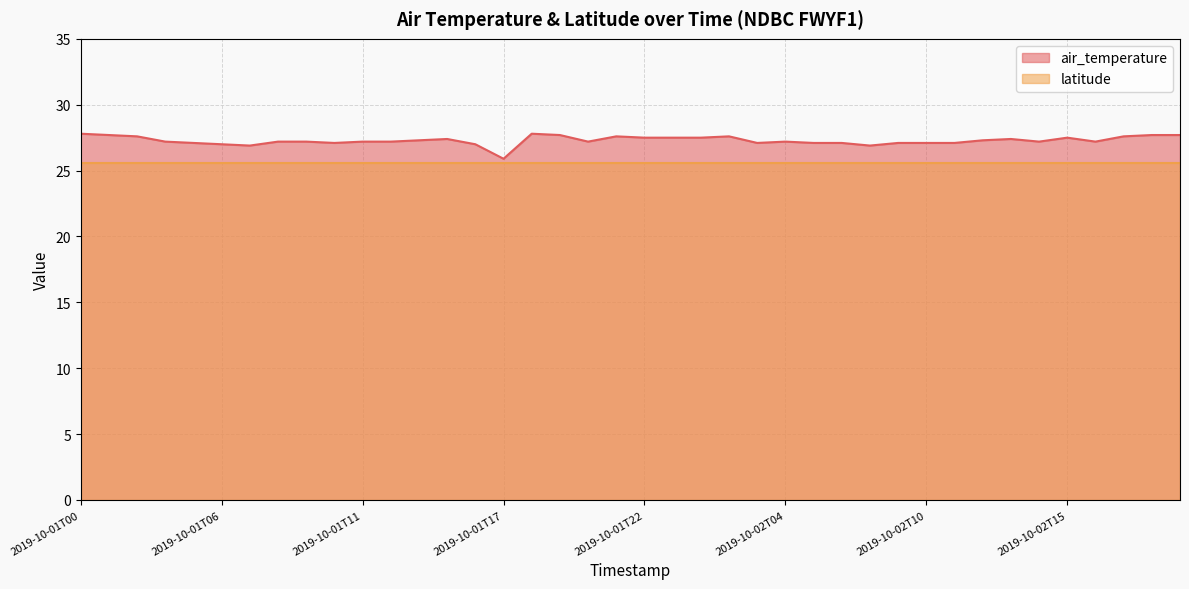

How many interior local valleys (lower than both neighbors) does the data have?

8